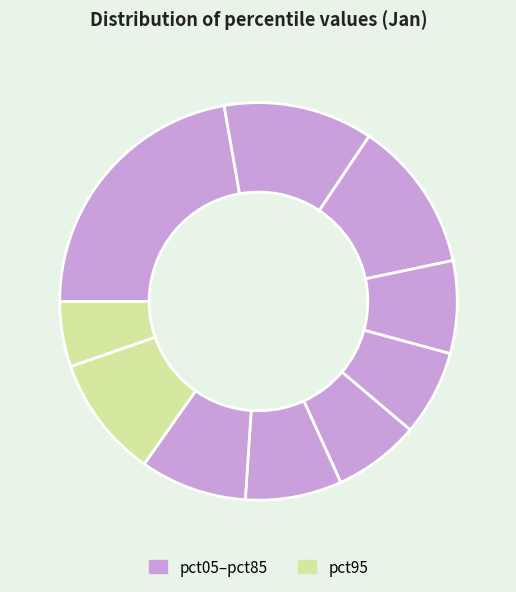

What is the largest slice in the pie chart?

pct05